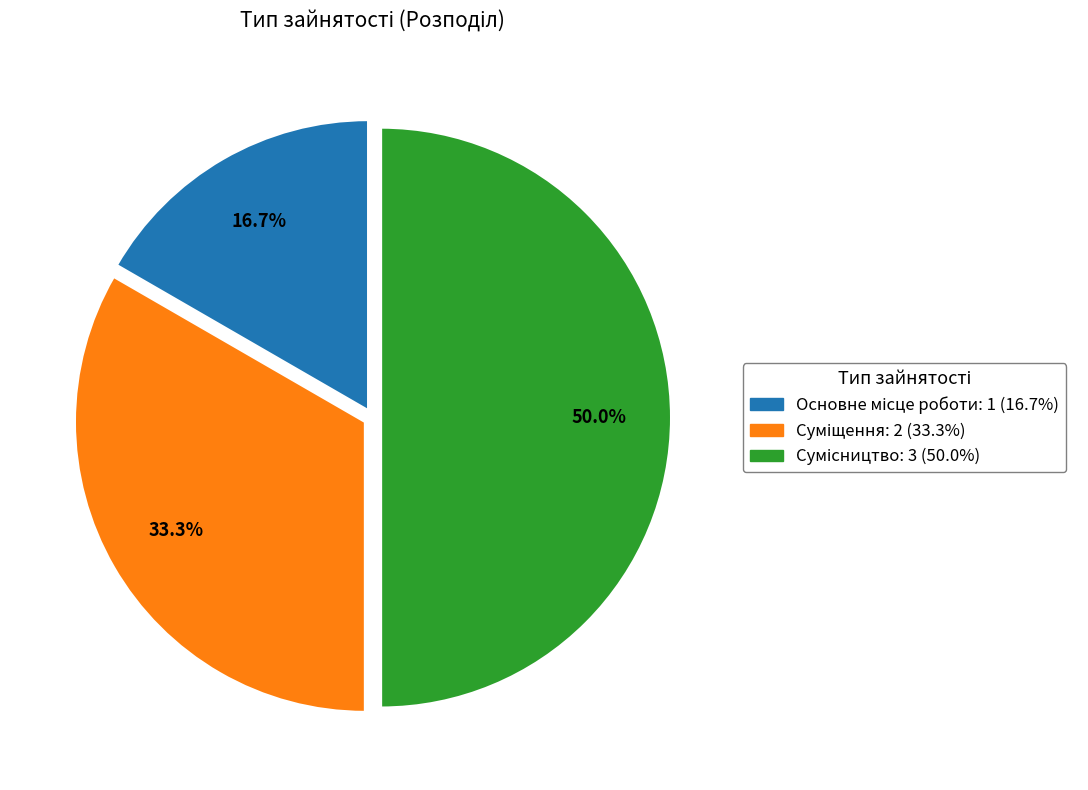

How many segments does this pie chart have?

3